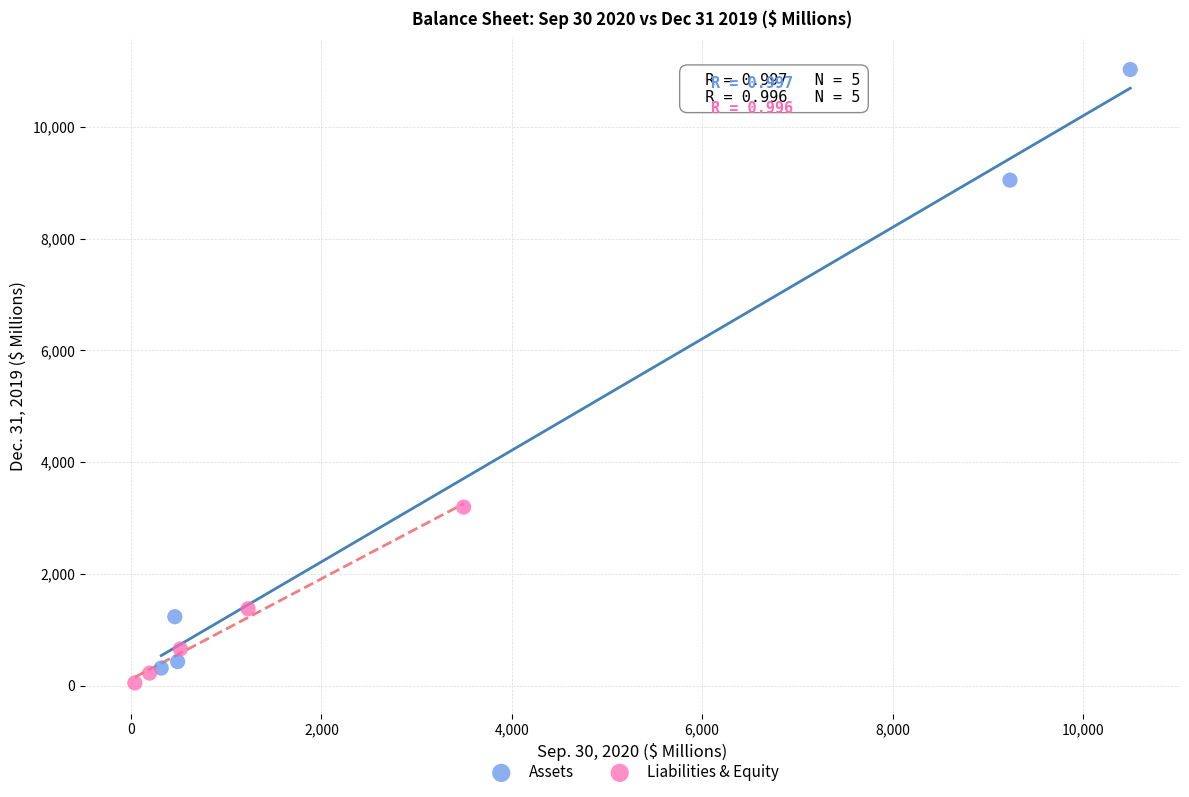

Which series contains the highest Y value?

Assets